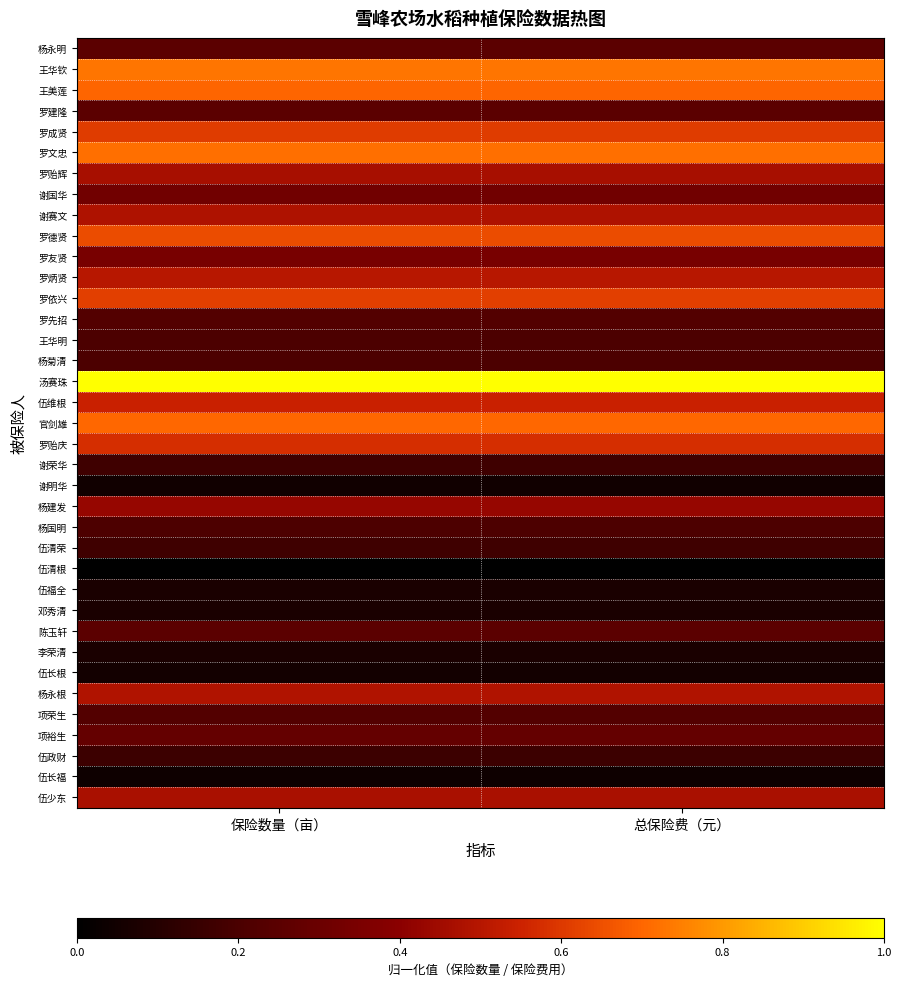

Reading left to right, list all the values displayed in this chart.

杨永明: 保险数量（亩）=0.3	总保险费（元）=0.3
王华钦: 保险数量（亩）=0.7	总保险费（元）=0.7
王美莲: 保险数量（亩）=0.7	总保险费（元）=0.7
罗建隆: 保险数量（亩）=0.3	总保险费（元）=0.3
罗成贤: 保险数量（亩）=0.6	总保险费（元）=0.6
罗文忠: 保险数量（亩）=0.7	总保险费（元）=0.7
罗贻辉: 保险数量（亩）=0.5	总保险费（元）=0.5
谢国华: 保险数量（亩）=0.3	总保险费（元）=0.3
谢赛文: 保险数量（亩）=0.5	总保险费（元）=0.5
罗德贤: 保险数量（亩）=0.6	总保险费（元）=0.6
罗友贤: 保险数量（亩）=0.3	总保险费（元）=0.3
罗炳贤: 保险数量（亩）=0.5	总保险费（元）=0.5
罗依兴: 保险数量（亩）=0.6	总保险费（元）=0.6
罗先招: 保险数量（亩）=0.2	总保险费（元）=0.2
王华明: 保险数量（亩）=0.2	总保险费（元）=0.2
杨菊清: 保险数量（亩）=0.2	总保险费（元）=0.2
汤赛珠: 保险数量（亩）=1.0	总保险费（元）=1.0
伍维根: 保险数量（亩）=0.5	总保险费（元）=0.5
官剑雄: 保险数量（亩）=0.7	总保险费（元）=0.7
罗贻庆: 保险数量（亩）=0.6	总保险费（元）=0.6
谢荣华: 保险数量（亩）=0.2	总保险费（元）=0.2
谢明华: 保险数量（亩）=0.0	总保险费（元）=0.0
杨建发: 保险数量（亩）=0.4	总保险费（元）=0.4
杨国明: 保险数量（亩）=0.2	总保险费（元）=0.2
伍清荣: 保险数量（亩）=0.2	总保险费（元）=0.2
伍清根: 保险数量（亩）=0.0	总保险费（元）=0.0
伍福全: 保险数量（亩）=0.1	总保险费（元）=0.1
邓秀清: 保险数量（亩）=0.1	总保险费（元）=0.1
陈玉轩: 保险数量（亩）=0.3	总保险费（元）=0.3
李荣清: 保险数量（亩）=0.1	总保险费（元）=0.1
伍长根: 保险数量（亩）=0.1	总保险费（元）=0.1
杨永根: 保险数量（亩）=0.5	总保险费（元）=0.5
项荣生: 保险数量（亩）=0.2	总保险费（元）=0.2
项裕生: 保险数量（亩）=0.3	总保险费（元）=0.3
伍政财: 保险数量（亩）=0.2	总保险费（元）=0.2
伍长福: 保险数量（亩）=0.0	总保险费（元）=0.0
伍少东: 保险数量（亩）=0.5	总保险费（元）=0.5